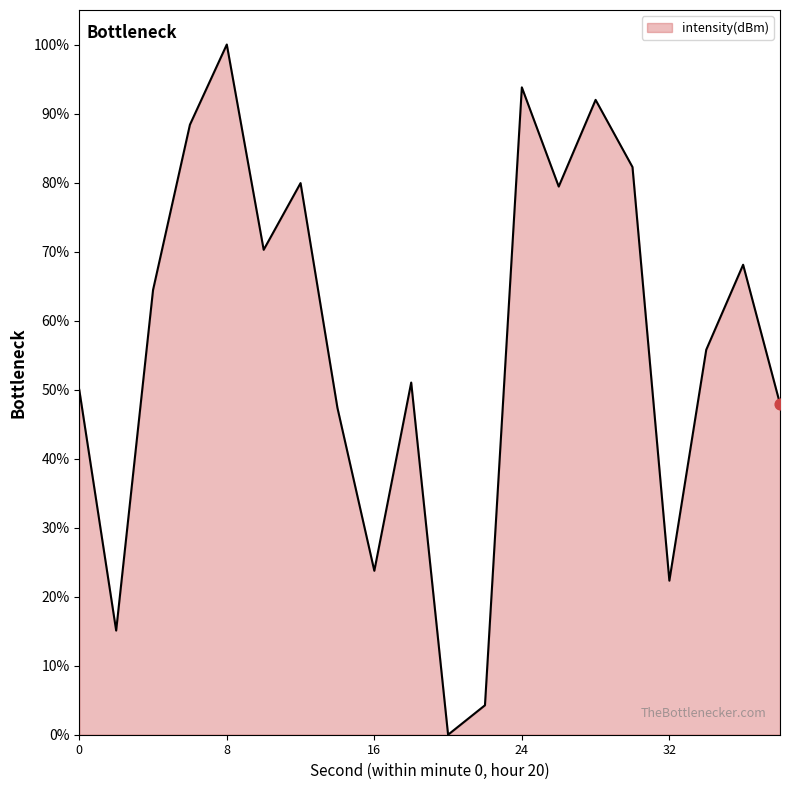

What is the maximum value shown in the chart?

100.0